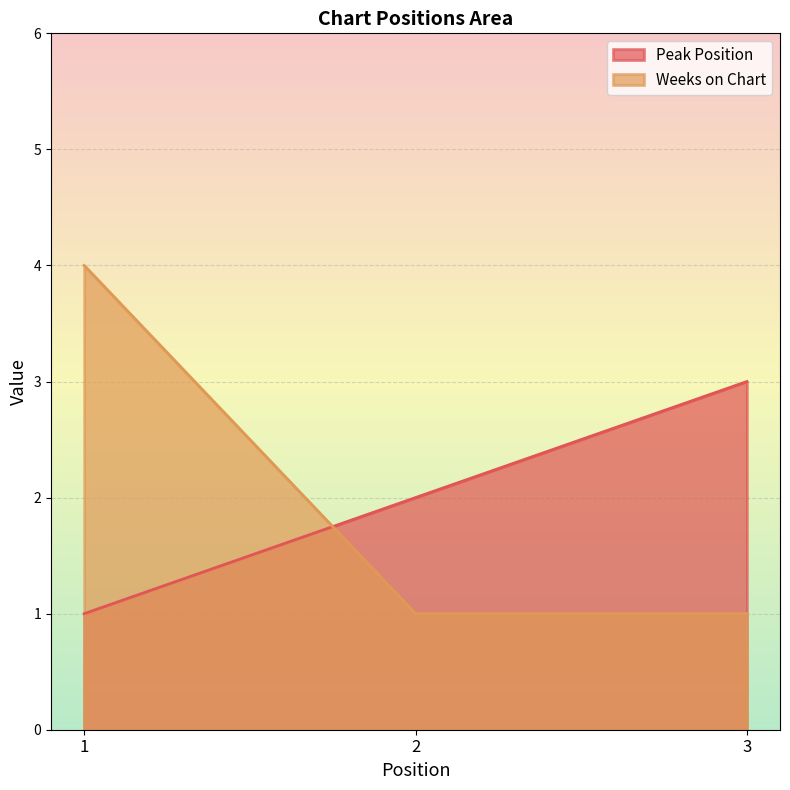

Count the Weeks on Chart values in the range 1 to 4.

3